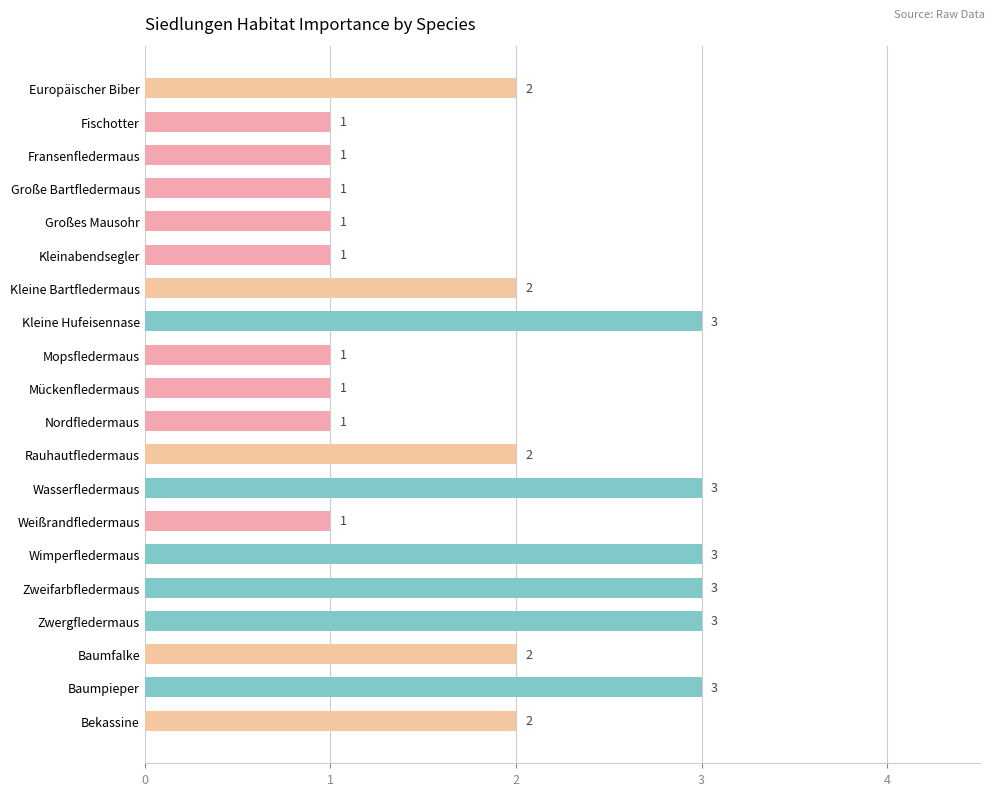

Reading bottom to top, list all the values displayed in this chart.

Bekassine=2	Baumpieper=3	Baumfalke=2	Zwergfledermaus=3	Zweifarbfledermaus=3	Wimperfledermaus=3	Weißrandfledermaus=1	Wasserfledermaus=3	Rauhautfledermaus=2	Nordfledermaus=1	Mückenfledermaus=1	Mopsfledermaus=1	Kleine Hufeisennase=3	Kleine Bartfledermaus=2	Kleinabendsegler=1	Großes Mausohr=1	Große Bartfledermaus=1	Fransenfledermaus=1	Fischotter=1	Europäischer Biber=2